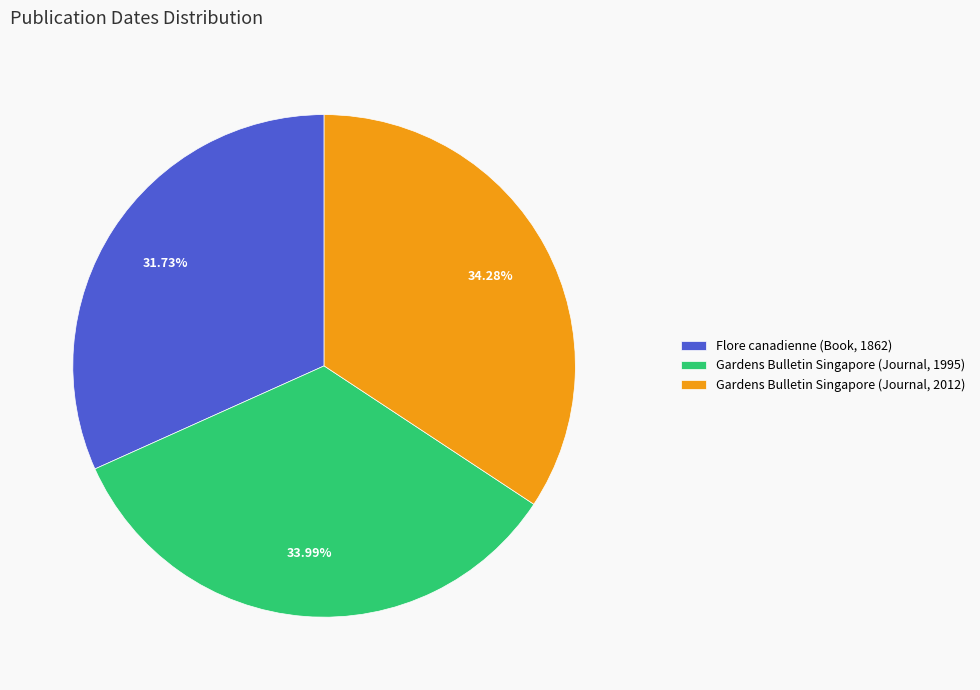

Combined, do Flore canadienne (Book, 1862) and Gardens Bulletin Singapore (Journal, 1995) account for over 50%?

Yes